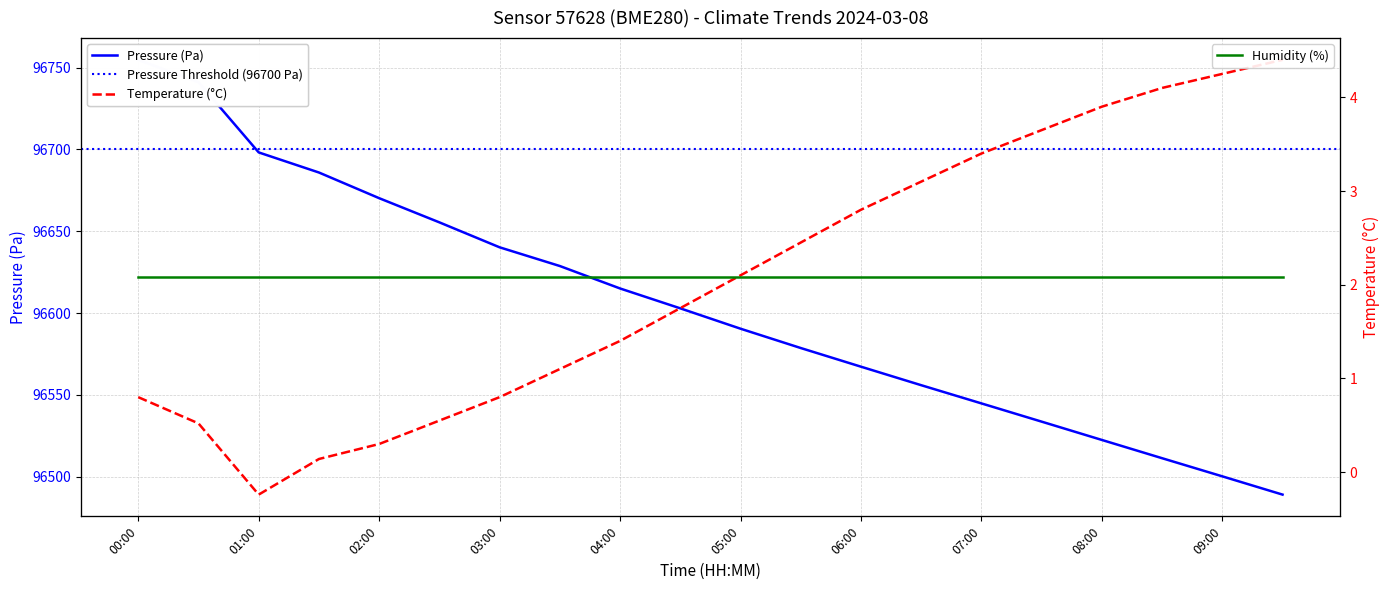

How many values in the Temperature (°C) series exceed 2?

10